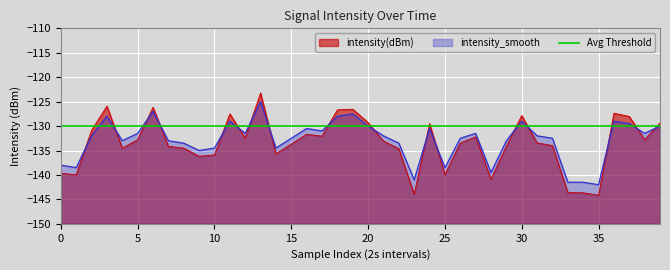

What is the label of the 26th point from the left?

25